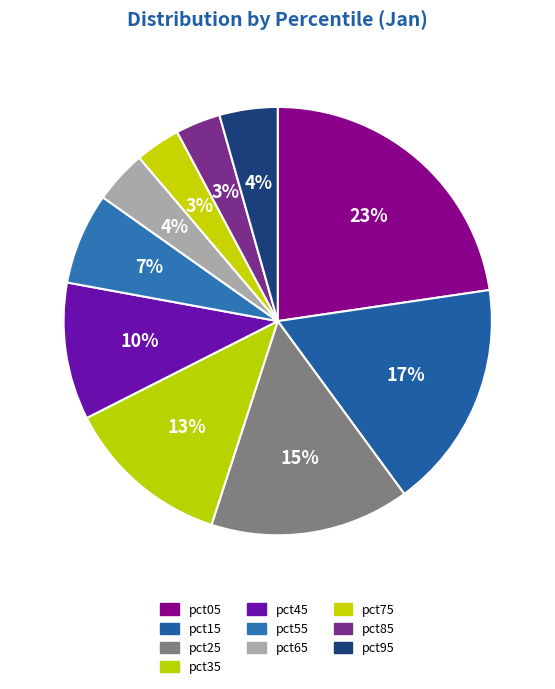

What portion of the pie excludes pct35?

87.5%